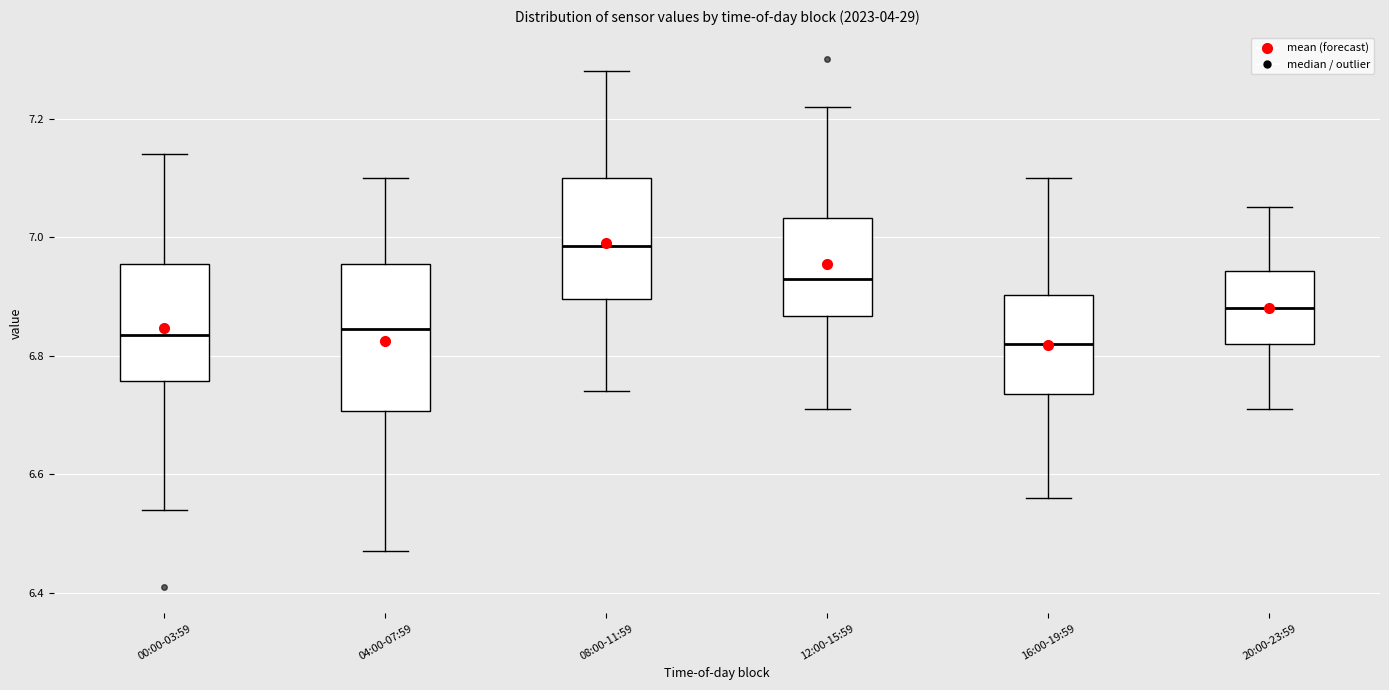

Where does the median line of the box for 12:00-15:59 sit on the y-axis? The values are not printed on the chart, so give them approximately, as read against the axis.

6.94